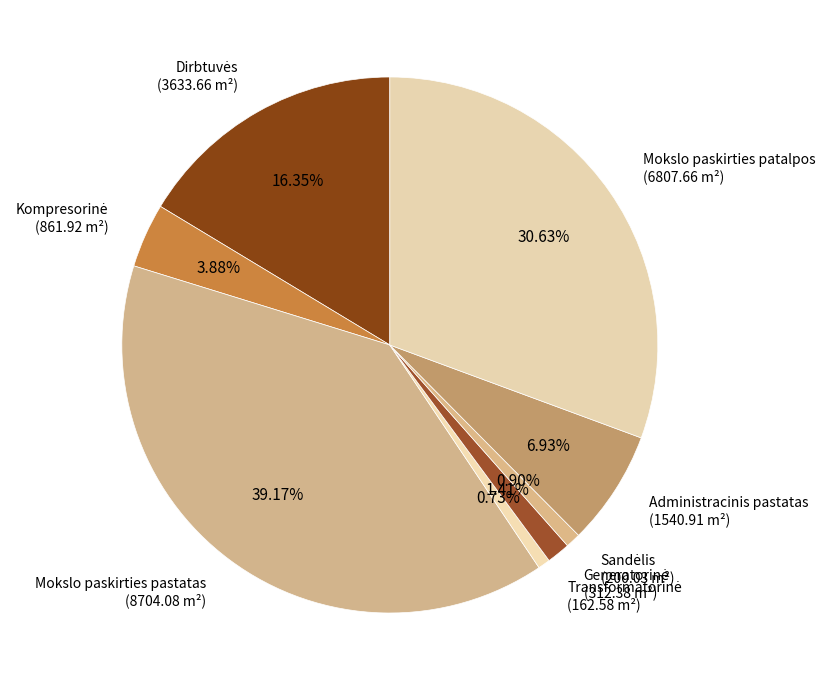

Which has a higher value, Administracinis pastatas or Mokslo paskirties pastatas?

Mokslo paskirties pastatas